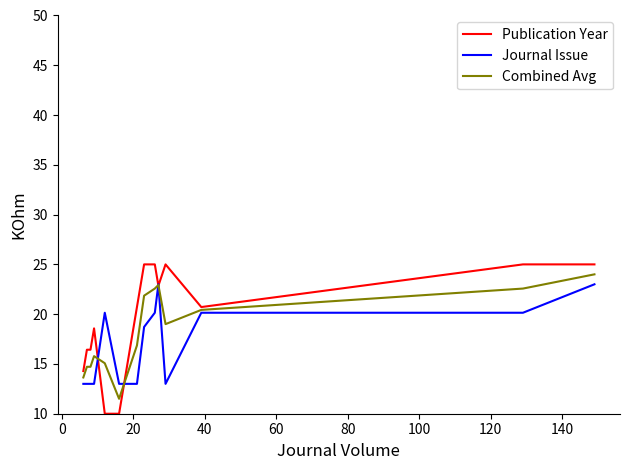

Rank the series by their average value, from highest to lowest.

Publication Year, Combined Avg, Journal Issue